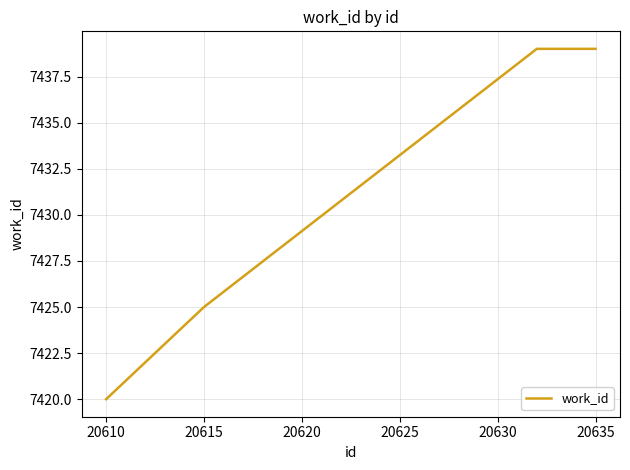

What is the smallest value displayed?

7420